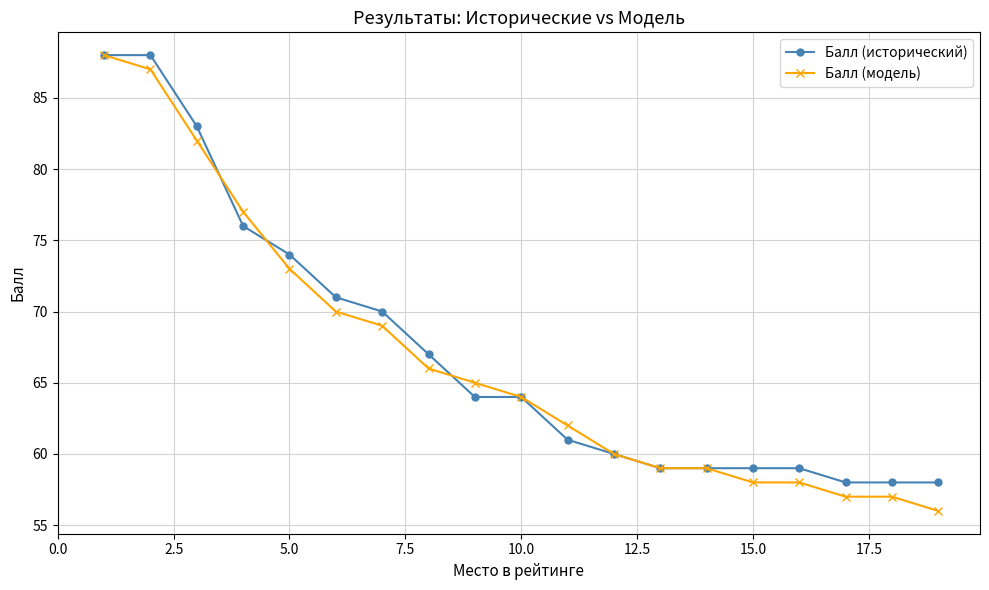

How many lines are shown in the chart?

2